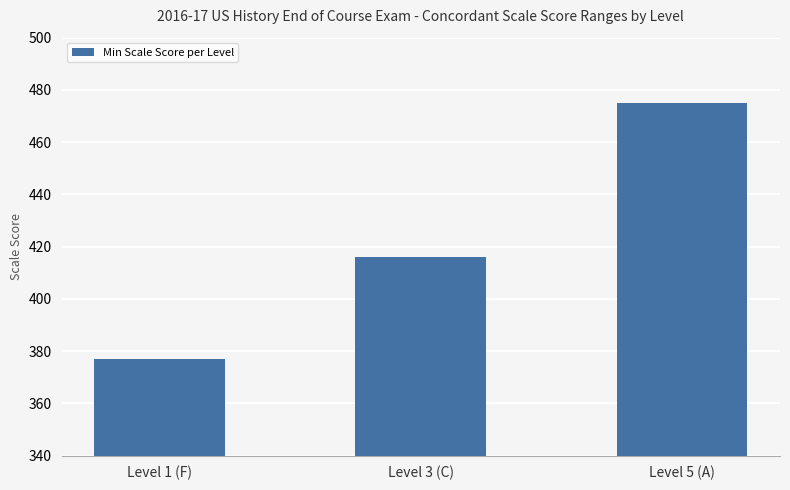

What is the average value?

423